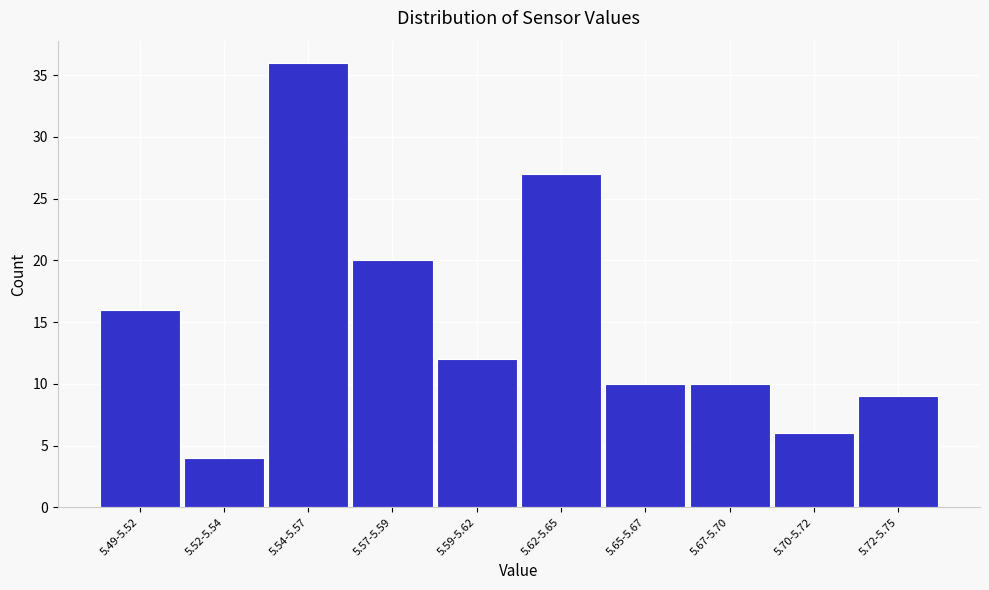

Reading left to right, list all the values displayed in this chart.

16	4	36	20	12	27	10	10	6	9